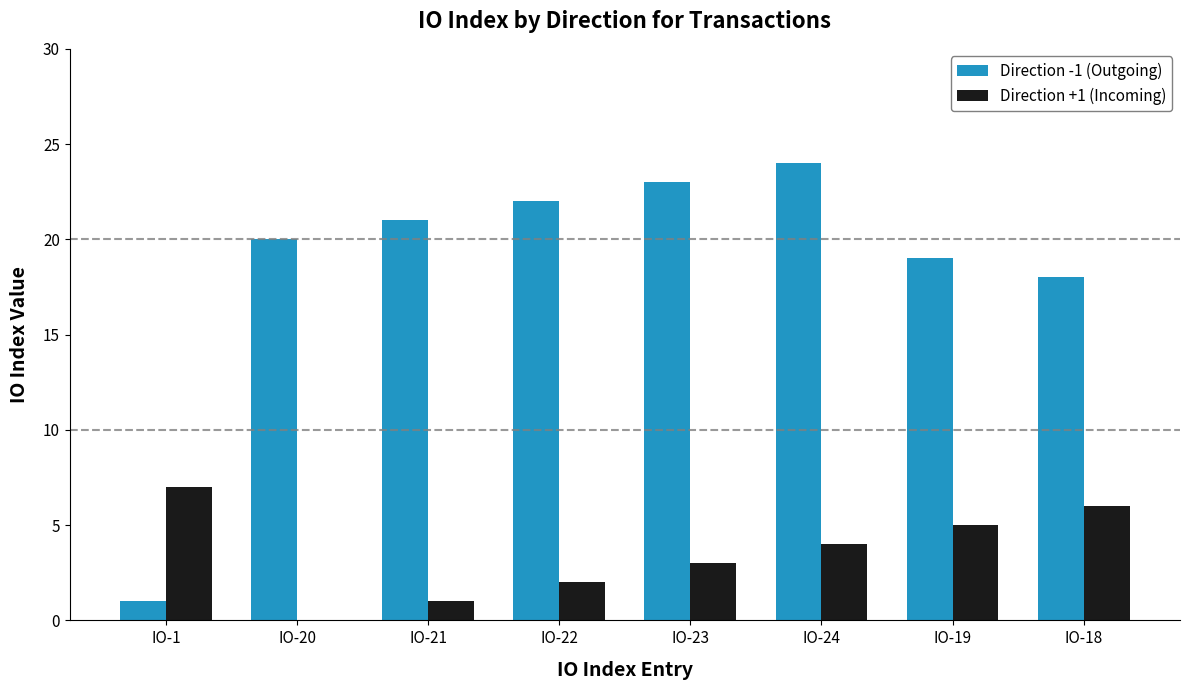

Where is Direction -1 (Outgoing) nearest to the value 12?

IO-18